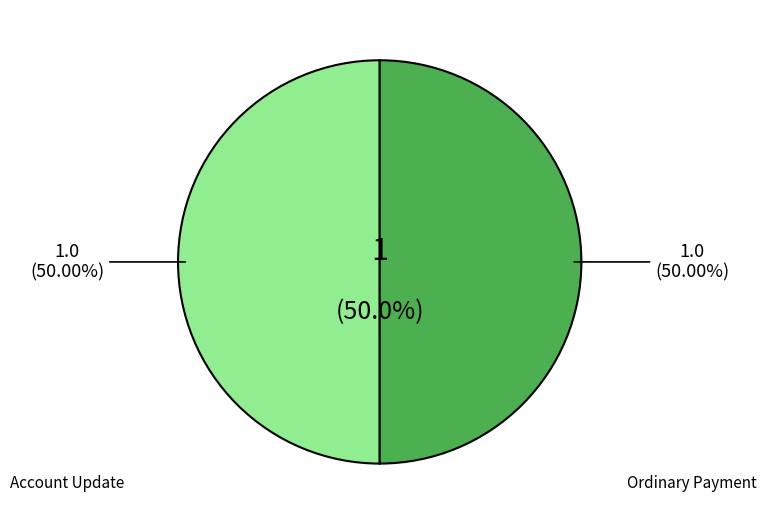

What is the smallest slice in the pie chart?

Account Update